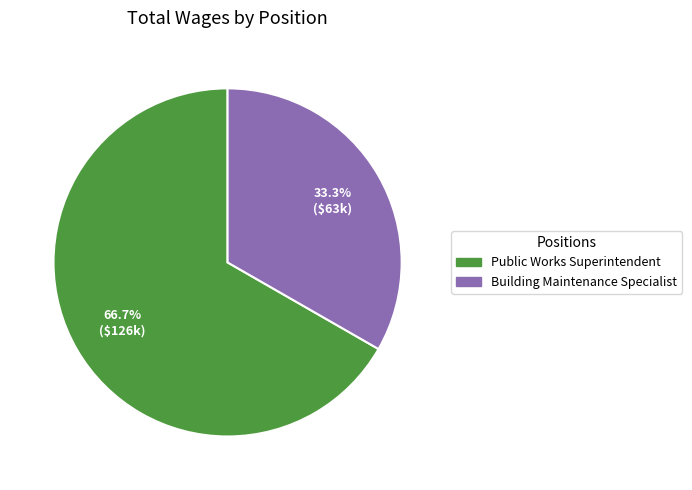

What is the ratio of the value at Public Works Superintendent to the value at Building Maintenance Specialist?

2.0